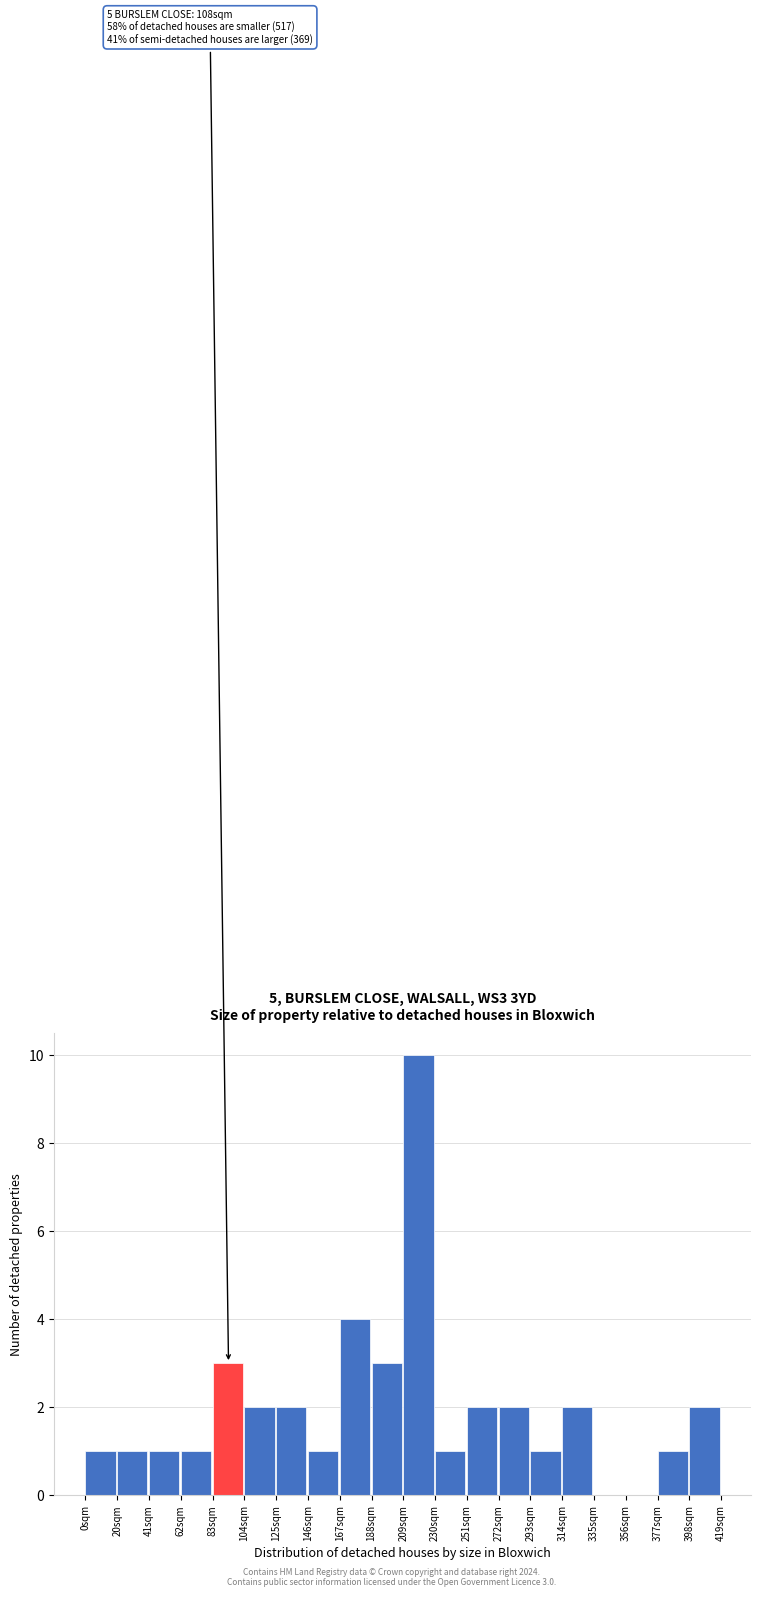

Which range on the x-axis has the tallest bar?

210 to 230